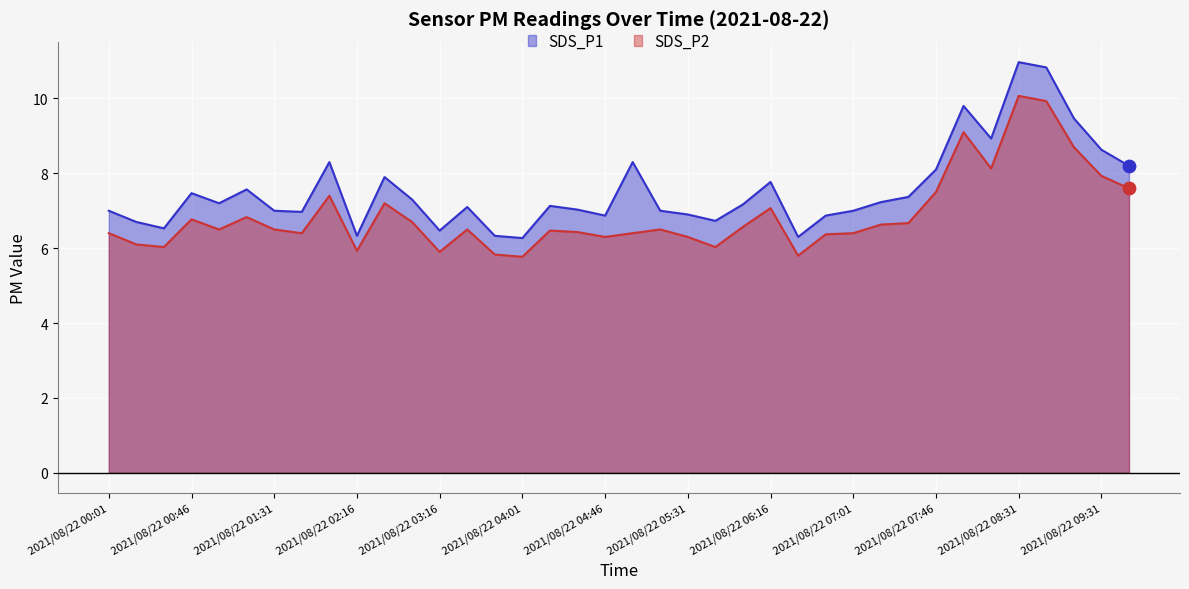

What is the total value across all series at 2021/08/22 08:01?

18.9